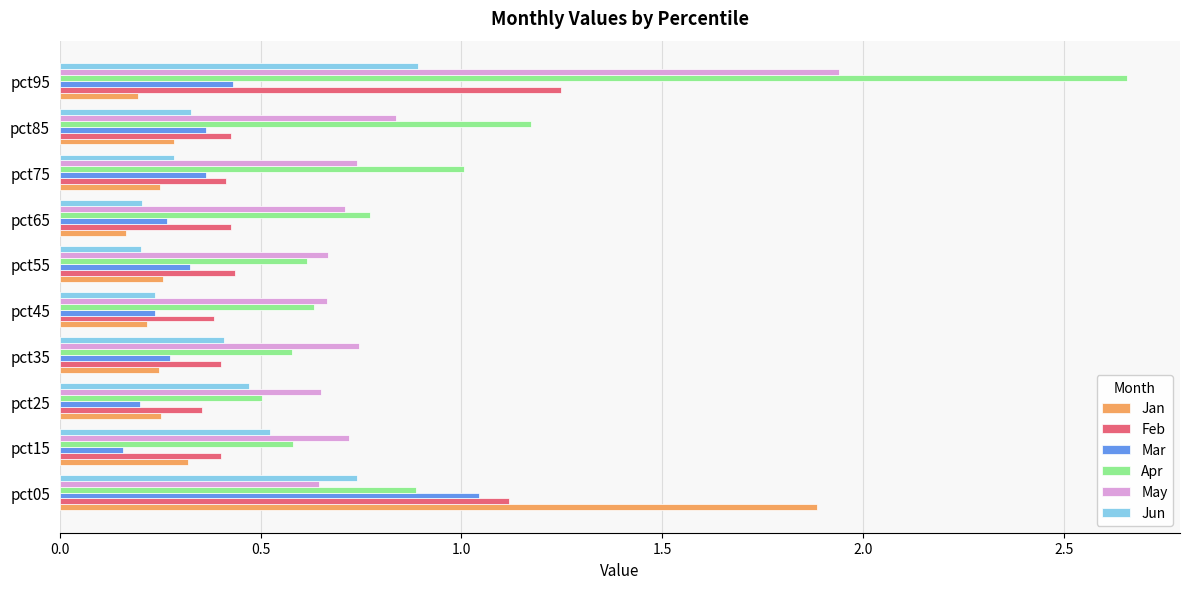

Which series has the widest spread of values?

Apr